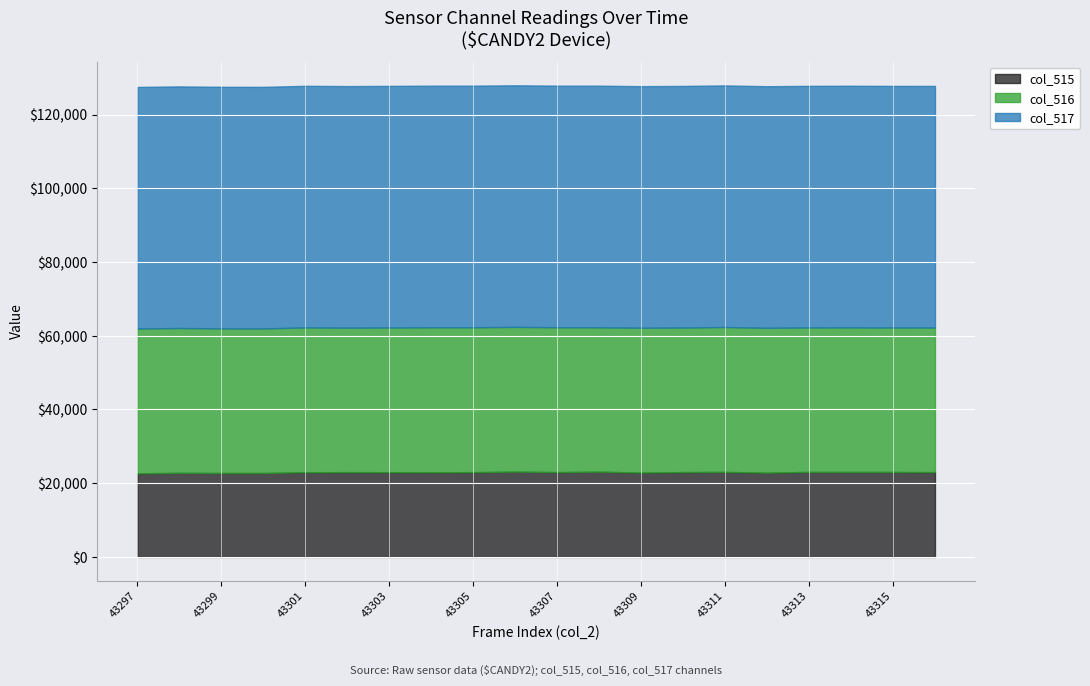

At which label is col_516 closest to 39245?

43303